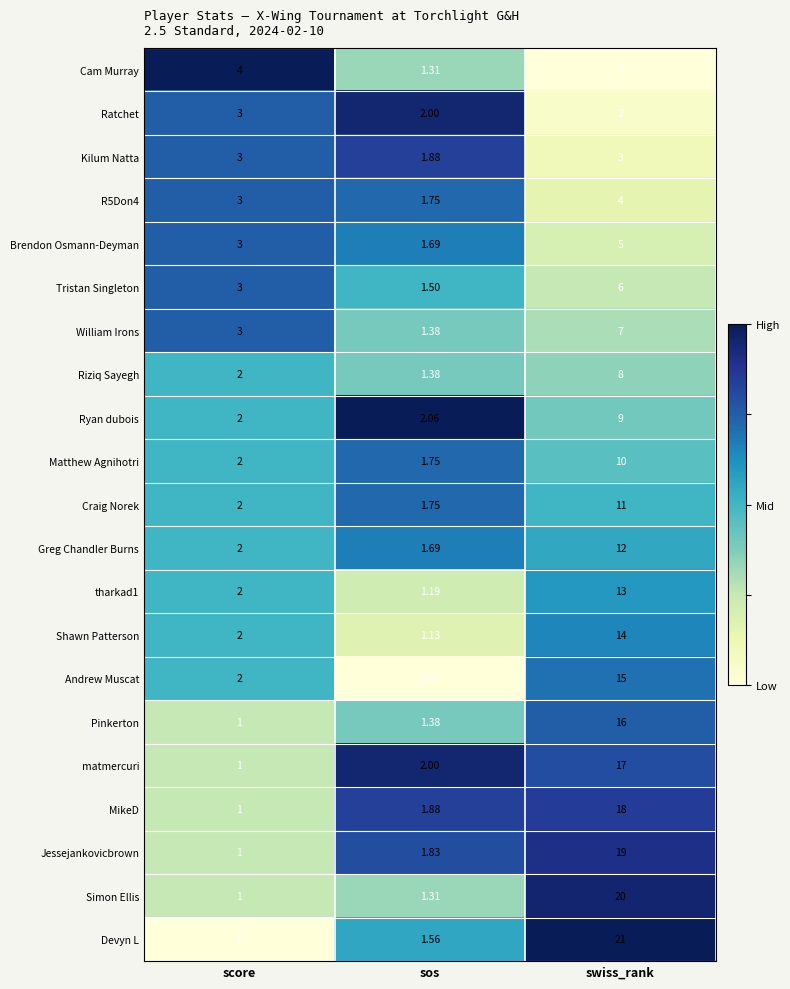

At which category does the chart reach its minimum across all series?

score